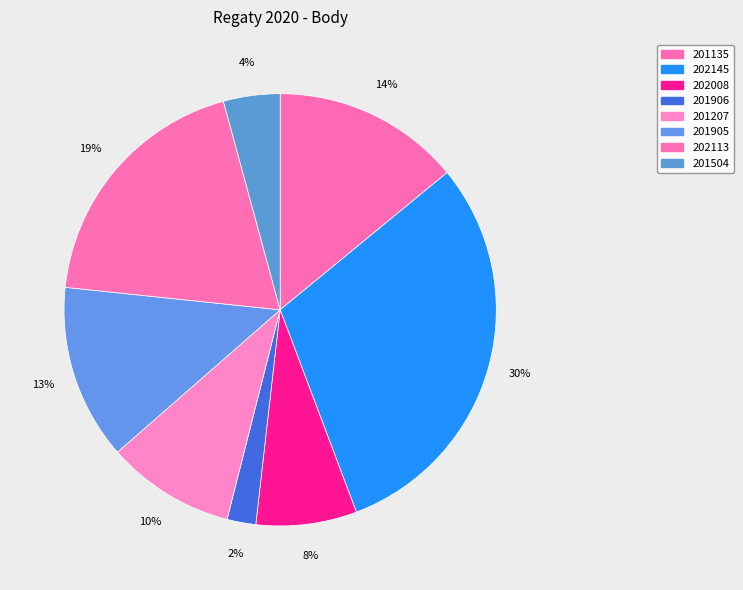

How many segments does this pie chart have?

8